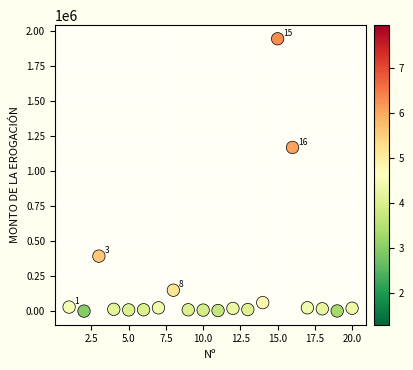

What is the range of X values (max minus min)?

19.0